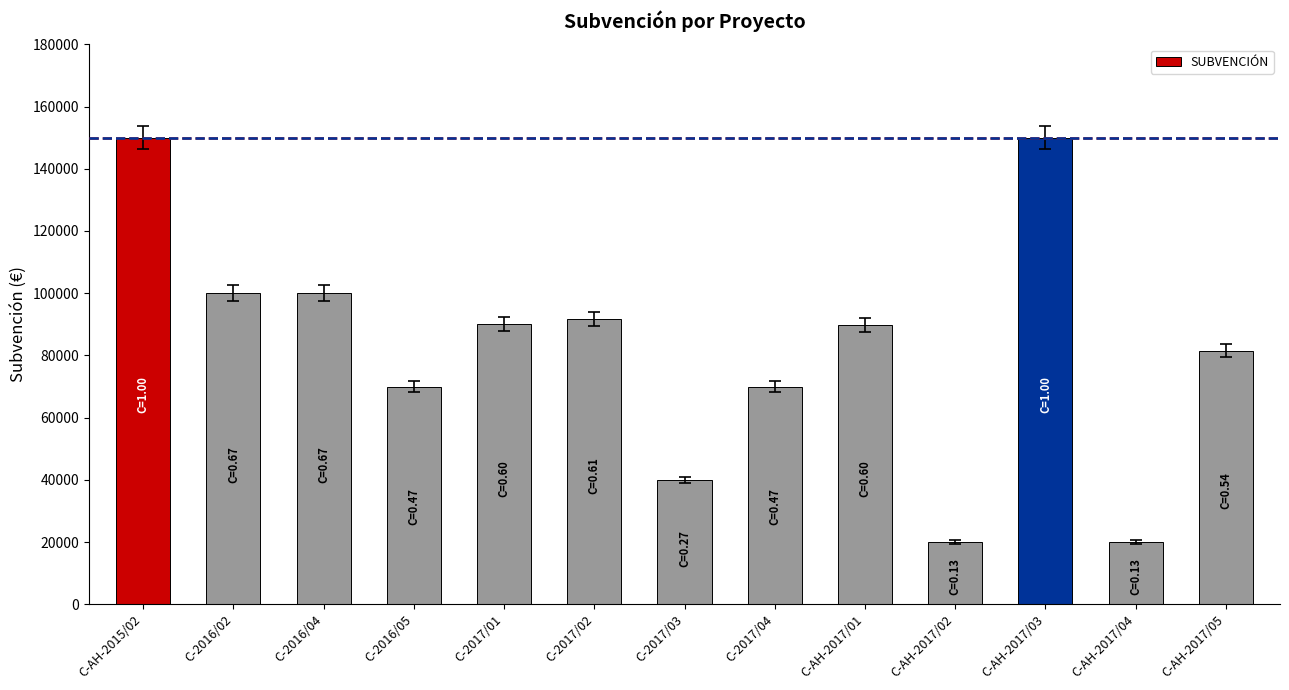

How many categories are shown in the chart?

13